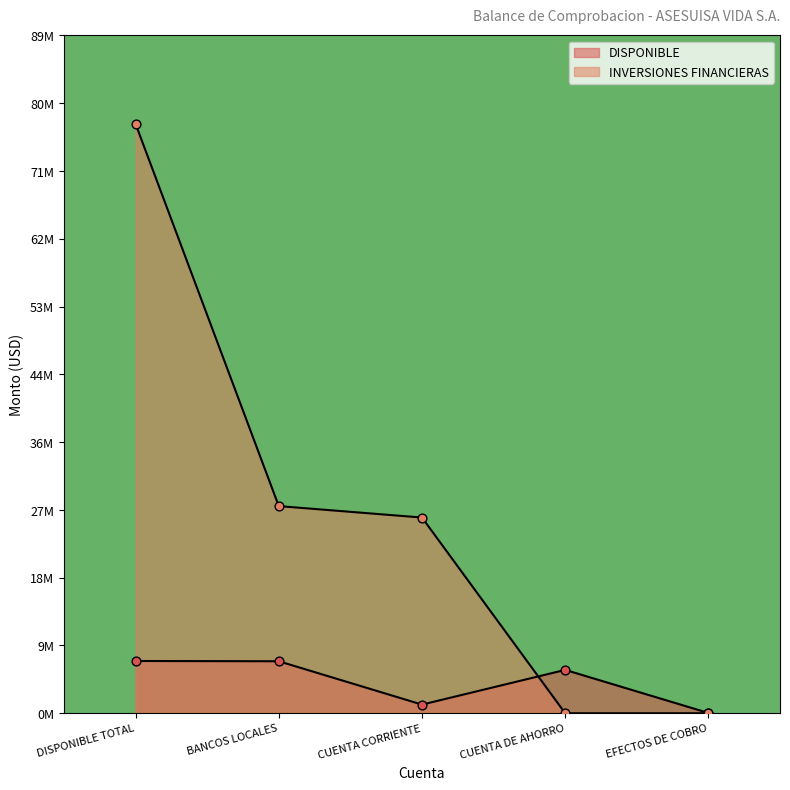

What are all the series names shown in the legend?

DISPONIBLE, INVERSIONES FINANCIERAS